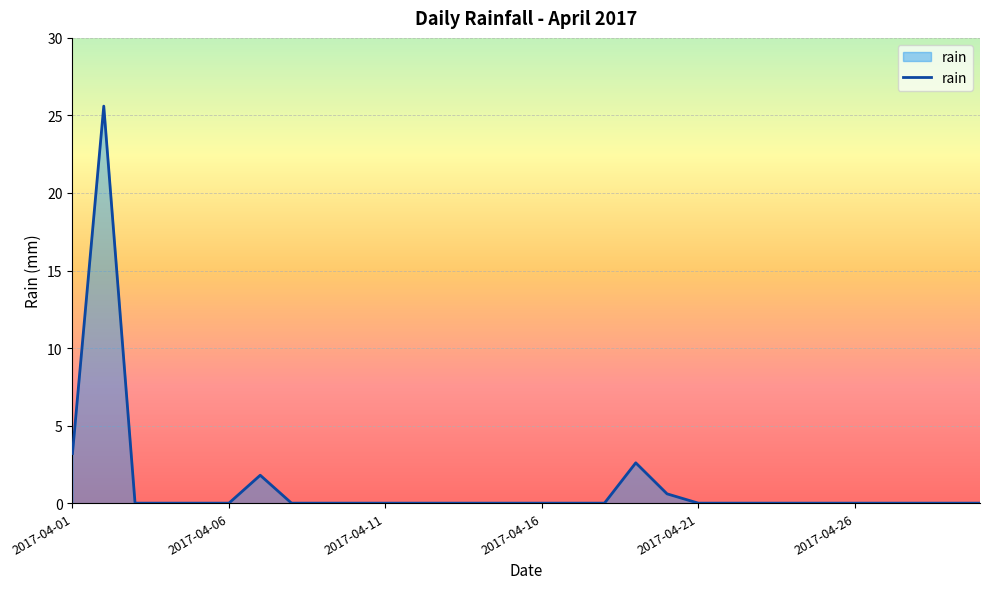

What is the difference between the maximum and minimum values?

25.6